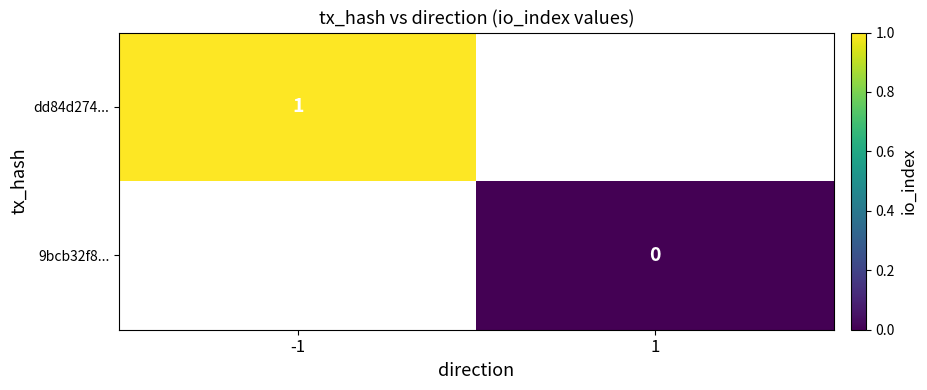

Rank the categories by dd84d274... value from highest to lowest.

-1, 1